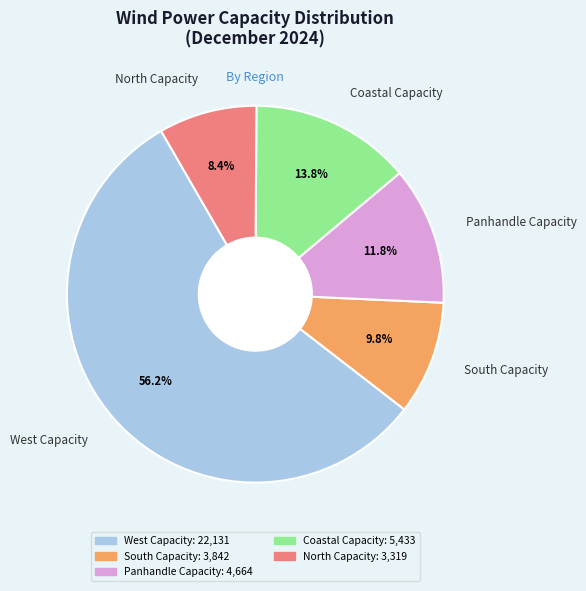

To the nearest percent, what portion does North Capacity represent?

8%